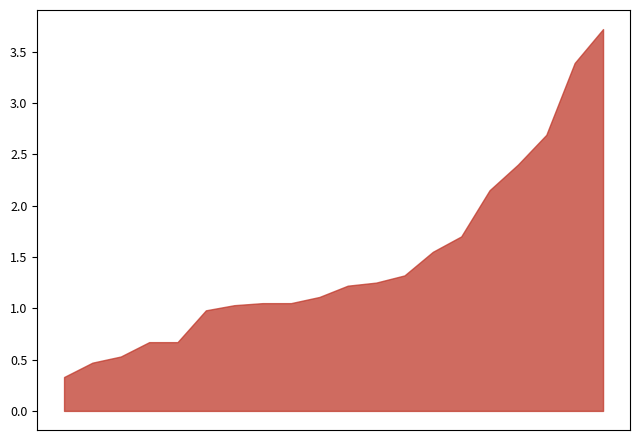

What is the maximum value shown in the chart?

3.7